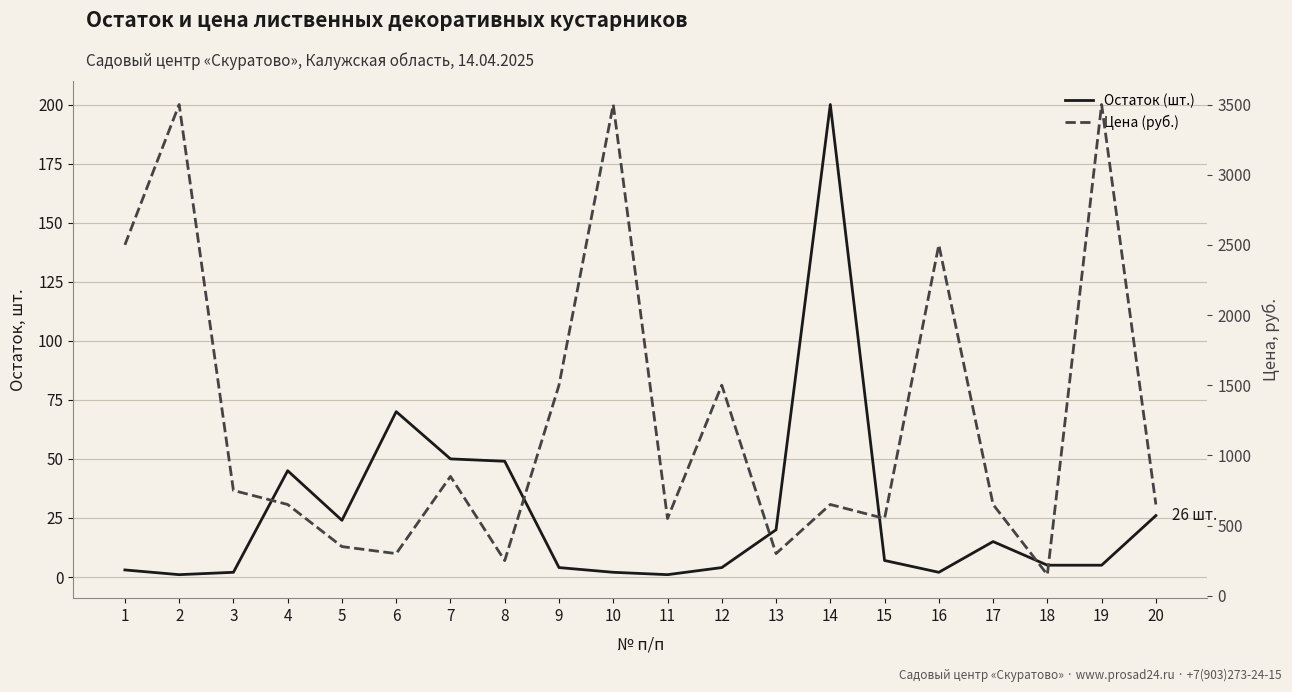

Which series changed the most between 9 and 12?

Остаток (шт.)